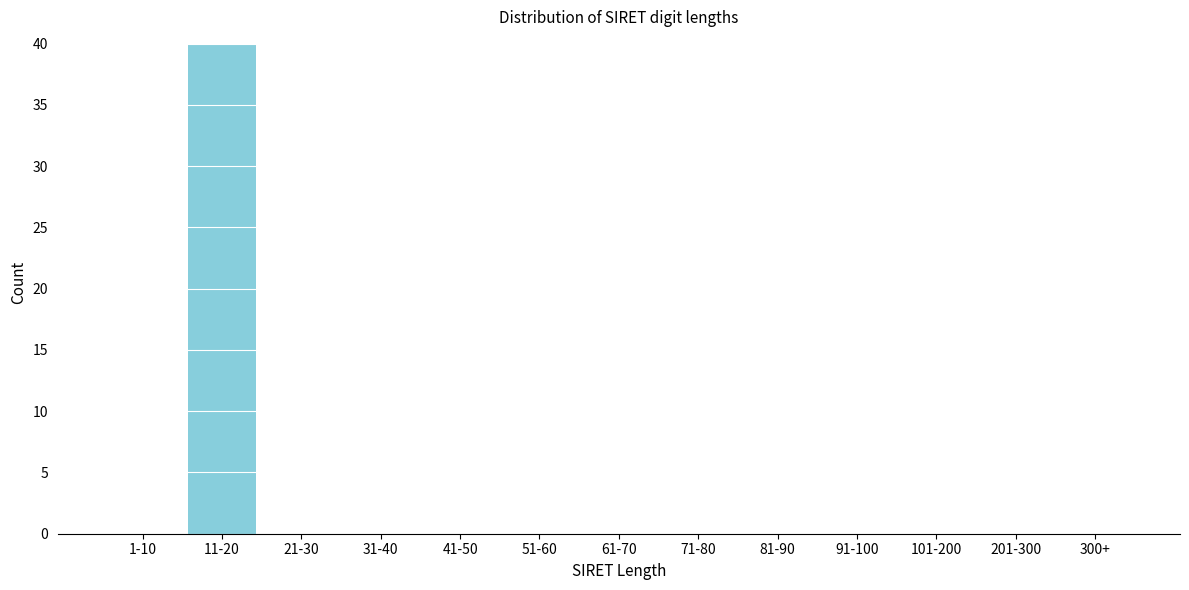

Reading left to right, extract all data points from this chart.

1-10=0	11-20=40	21-30=0	31-40=0	41-50=0	51-60=0	61-70=0	71-80=0	81-90=0	91-100=0	101-200=0	201-300=0	300+=0